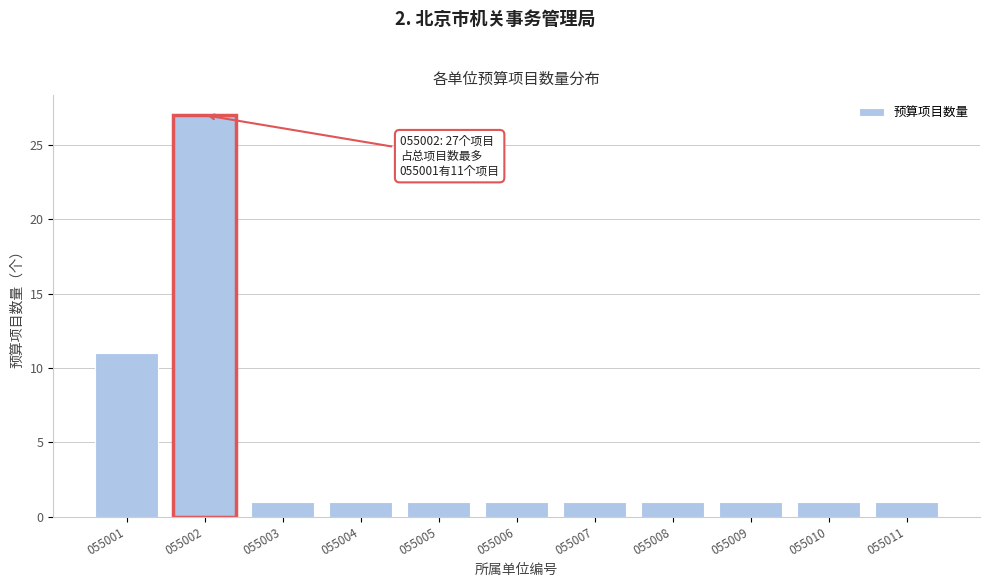

Reading left to right, list all the values displayed in this chart.

055001=11	055002=27	055003=1	055004=1	055005=1	055006=1	055007=1	055008=1	055009=1	055010=1	055011=1